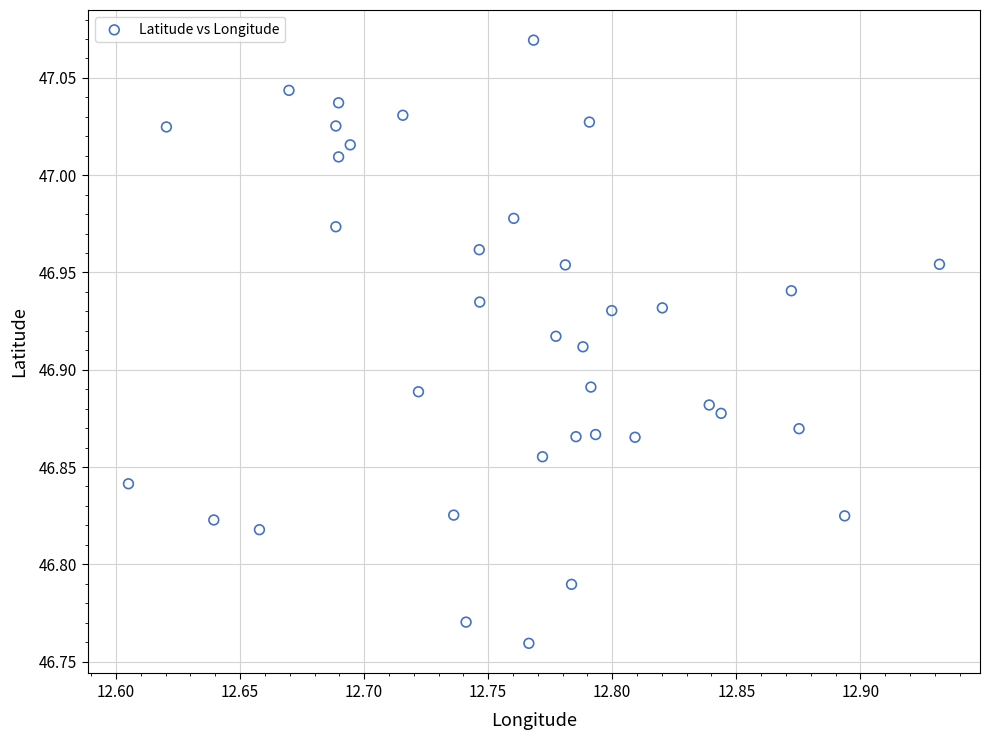

What is the range of Y values (max minus min)?

0.3